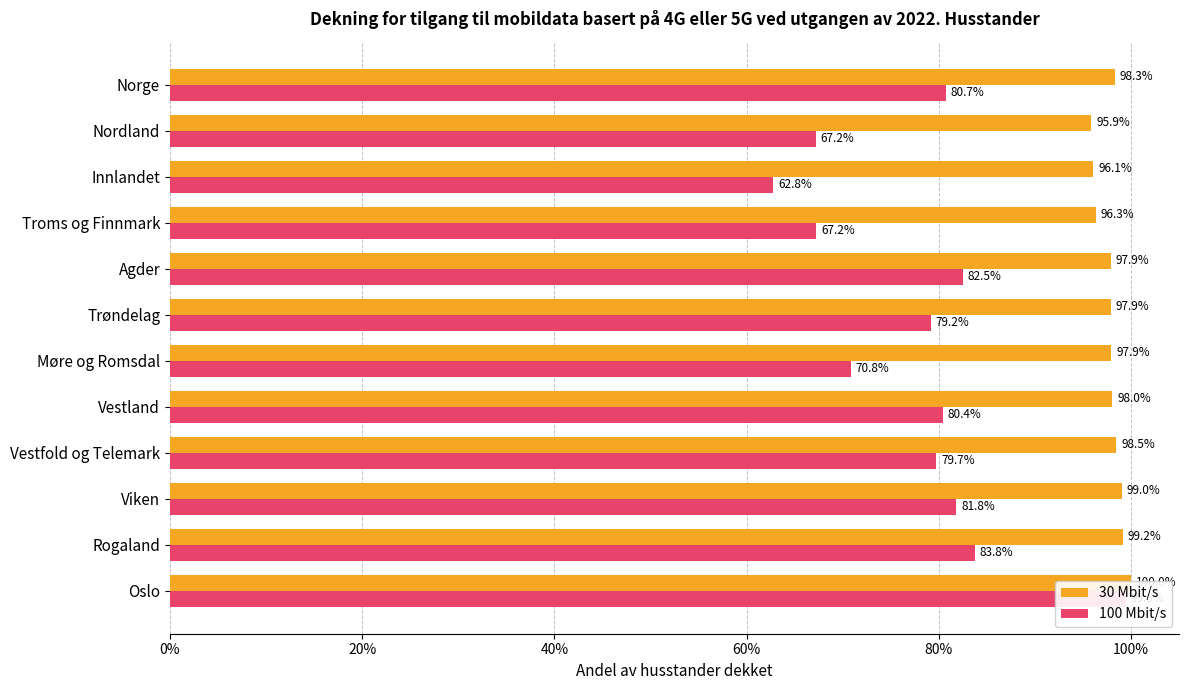

How many bars are there in each group?

2